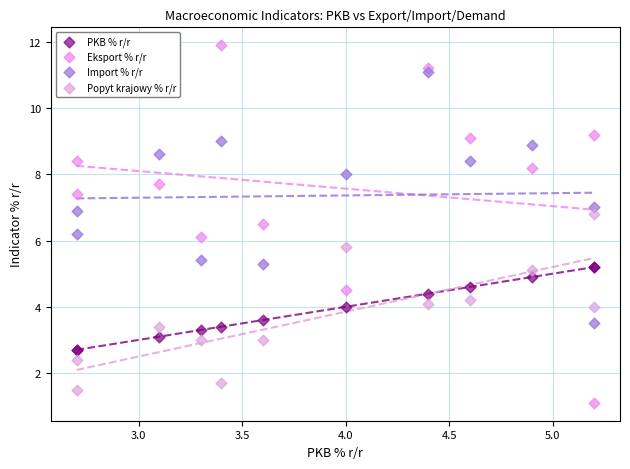

Which series contains the lowest Y value?

Eksport % r/r